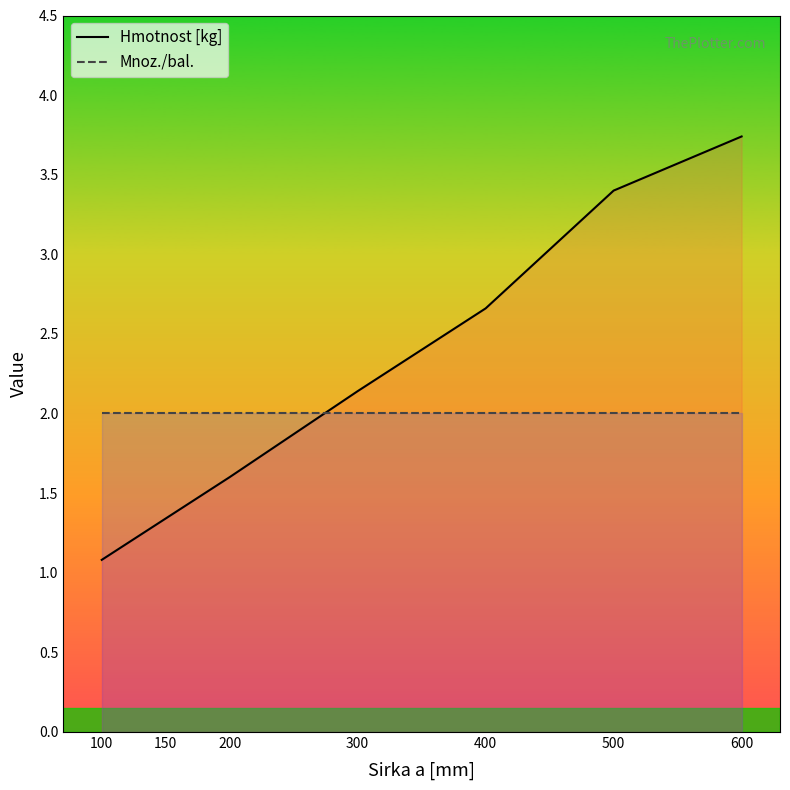

Which series changed the most between 300 and 600?

Hmotnost [kg]